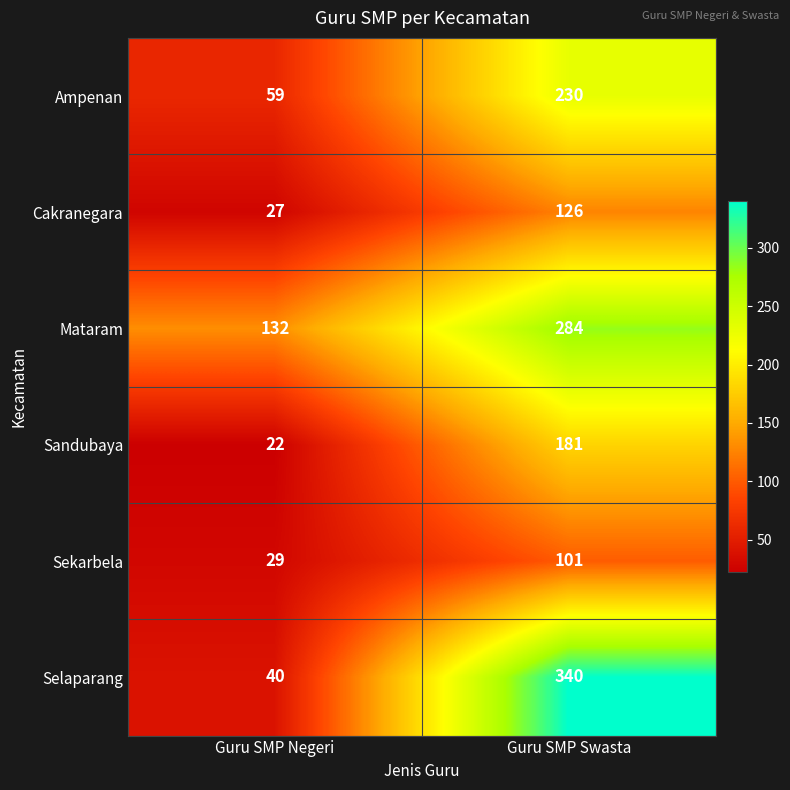

Which series changed the most between Guru SMP Negeri and Guru SMP Swasta?

Selaparang